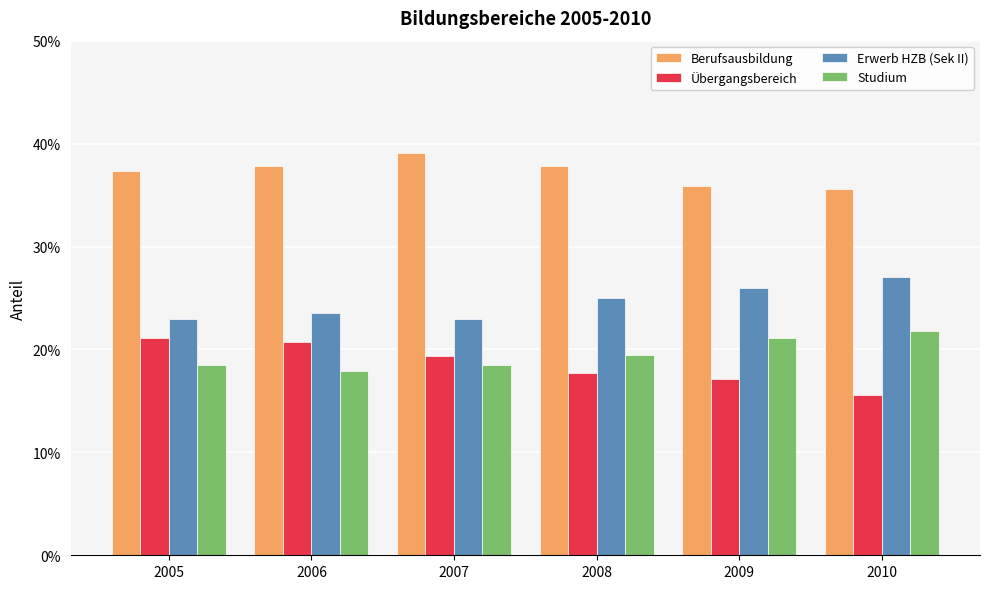

Does the chart contain stacked bars?

No